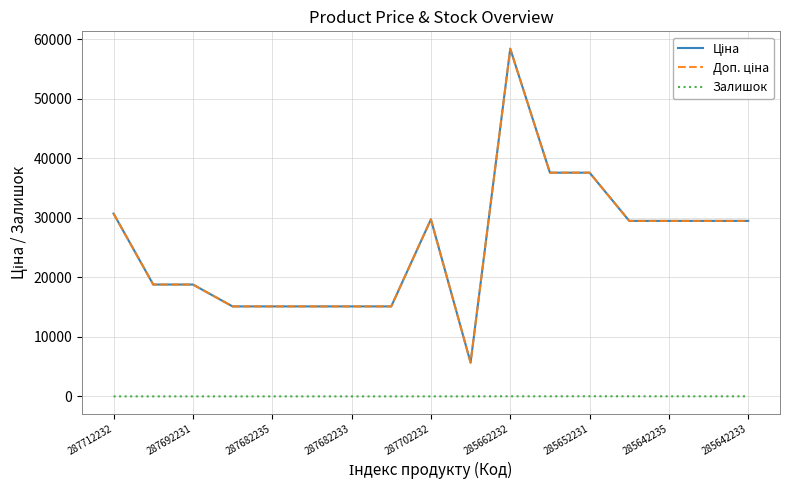

Is this an area chart (filled region under the line)?

No